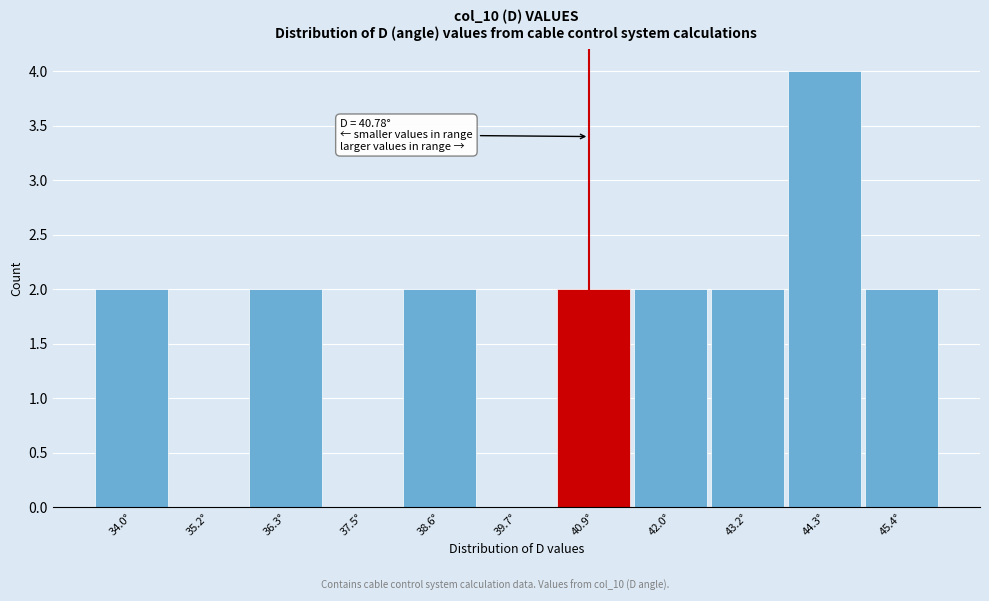

Which range on the x-axis has the tallest bar?

43.8 to 44.8